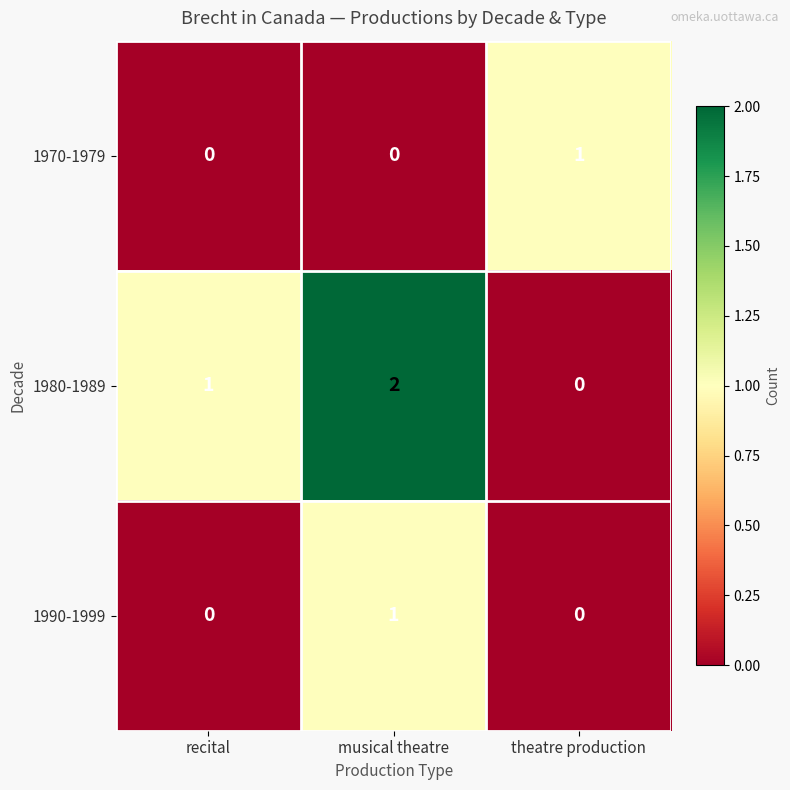

True or false: 1970-1979 has a value of 0 at theatre production.

False